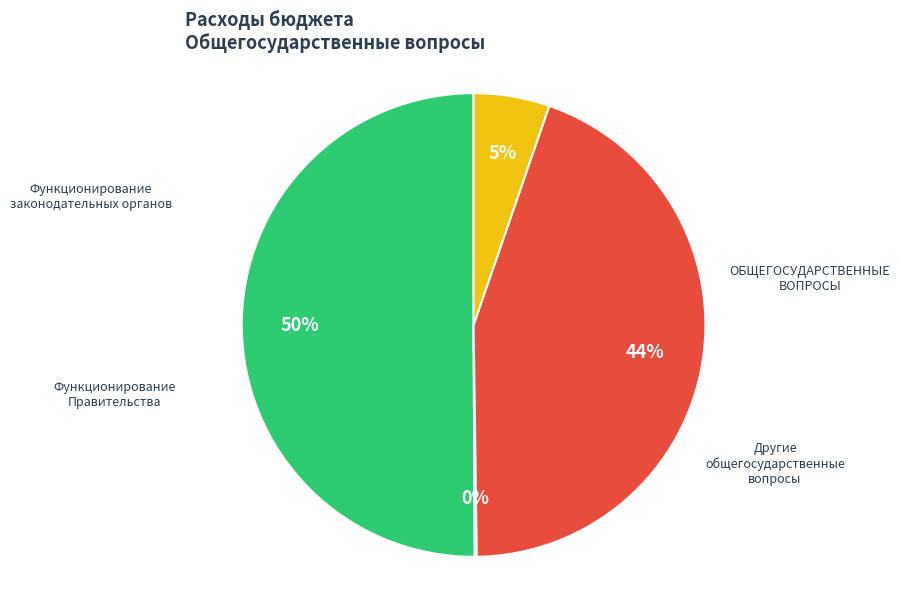

Approximately how many times larger is the value at Другие общегосударственные вопросы compared to Функционирование Правительства?

0.1